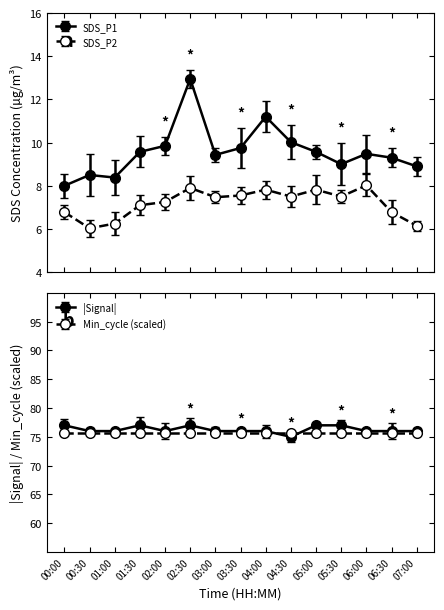

Is it true that SDS_P1 equals 8.0 at 00:00?

True